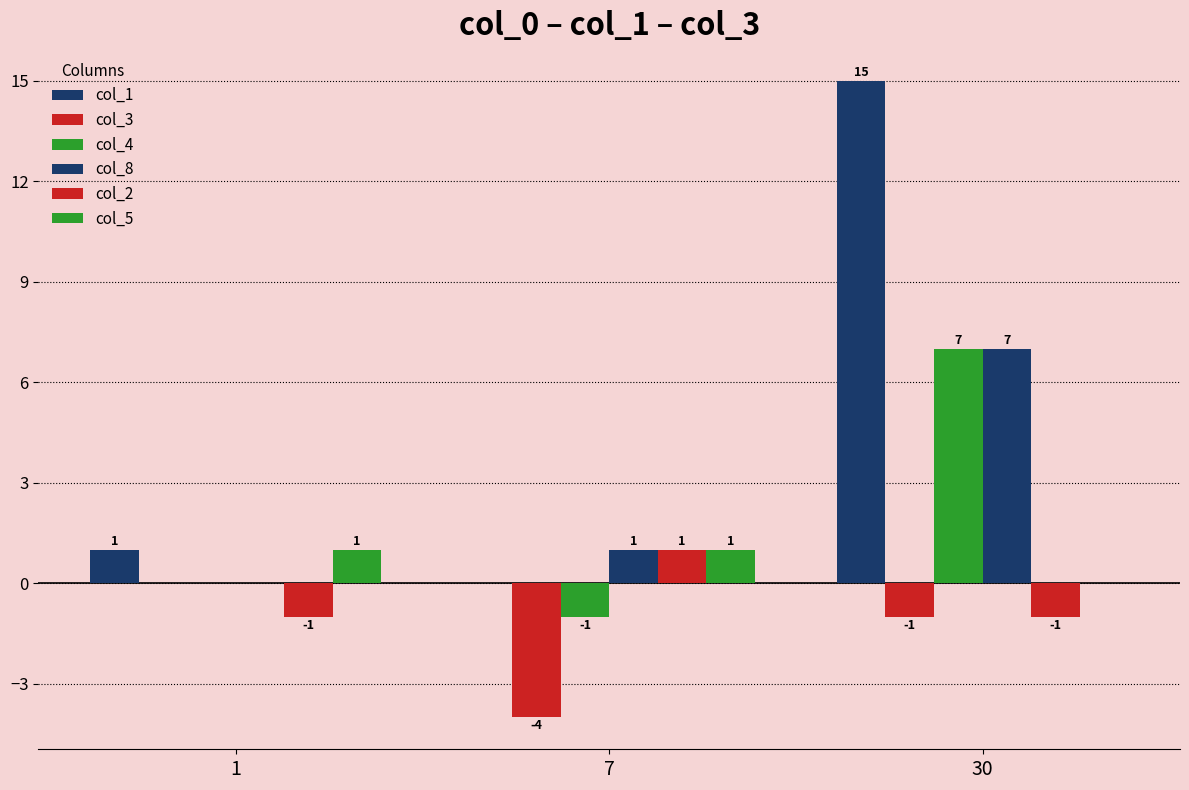

At which label does col_5 reach its peak?

1